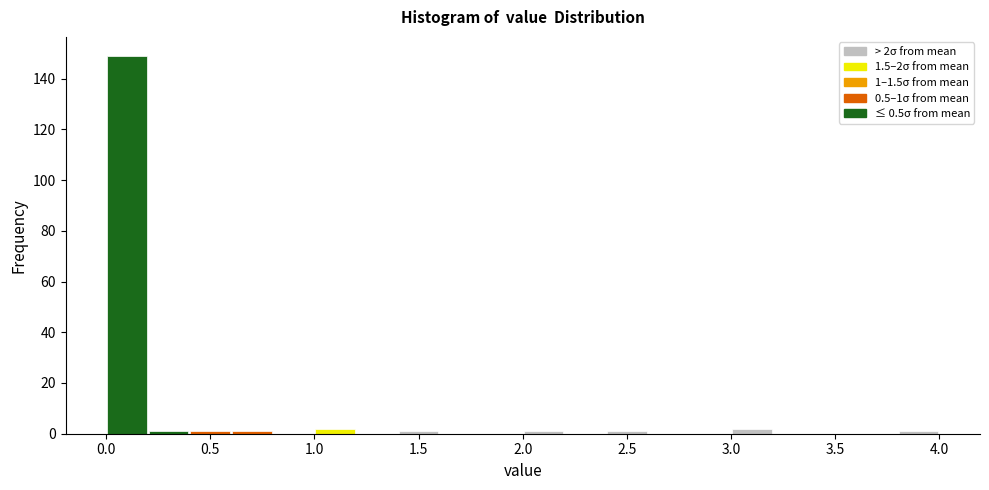

Which range on the x-axis has the tallest bar?

0.0 to 0.2